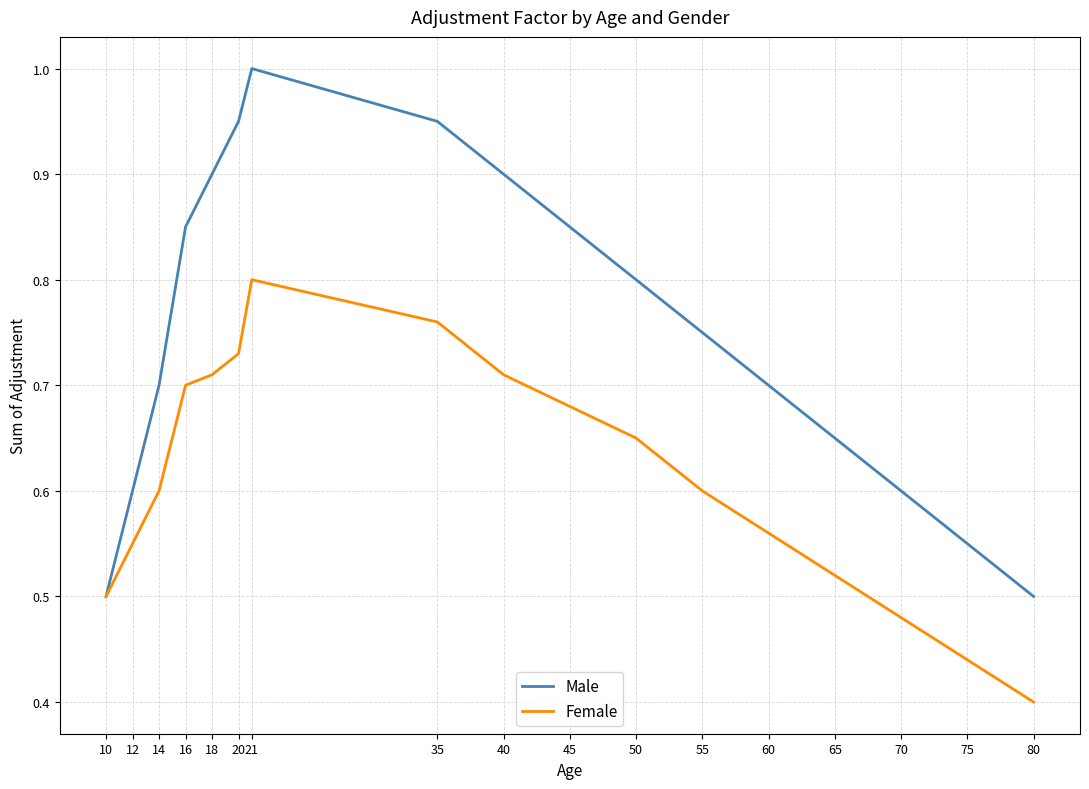

At which category does Female reach its first local peak?

21